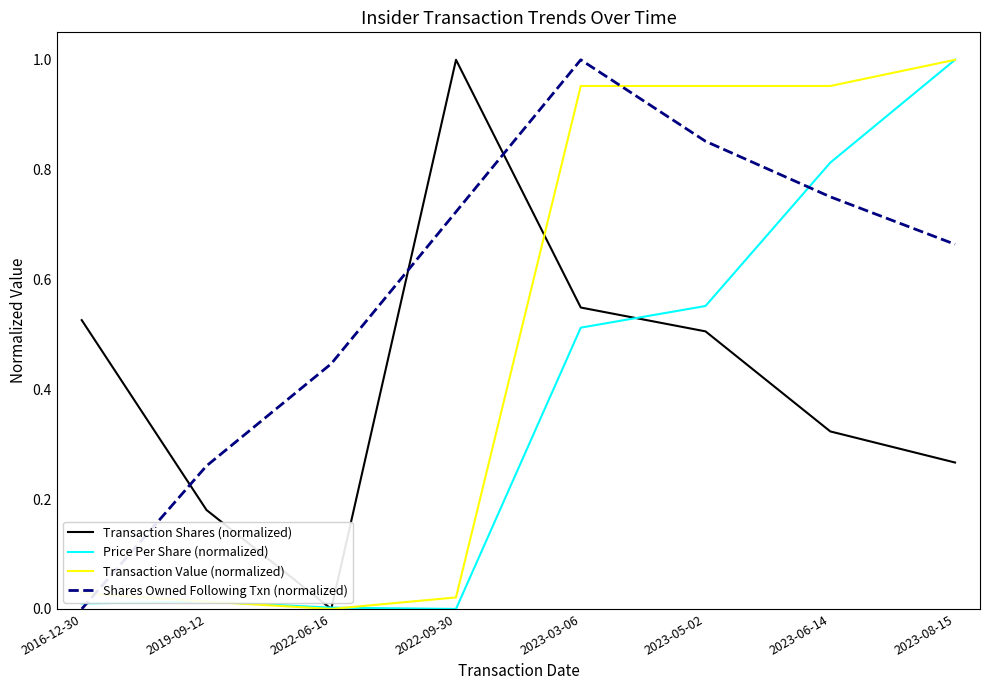

What is the sum of the Shares Owned Following Txn (normalized) values at 2023-06-14 and 2023-08-15?

1.4